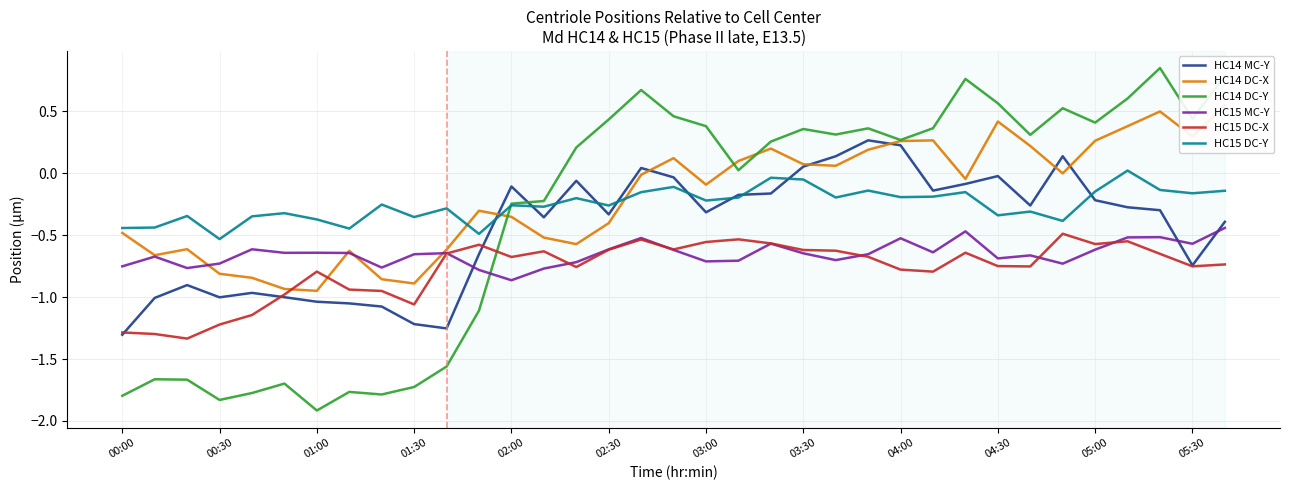

True or false: HC14 MC-Y and HC14 DC-Y cross at least once.

True